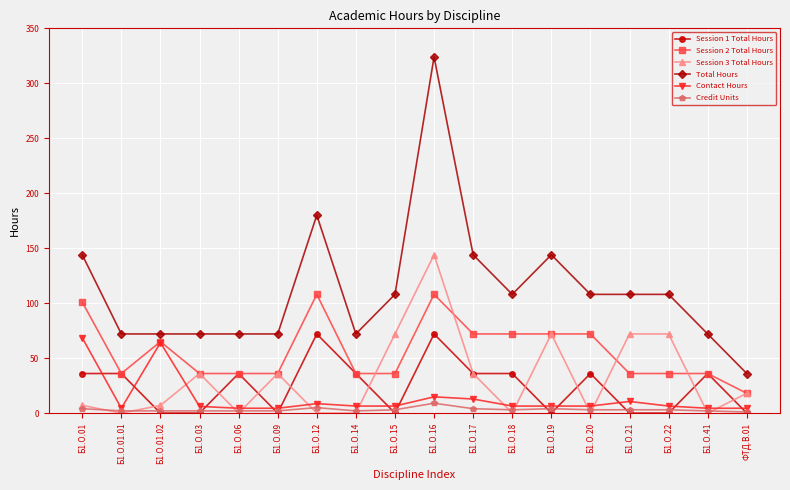

At which label does Session 3 Total Hours reach its peak?

Б1.О.16